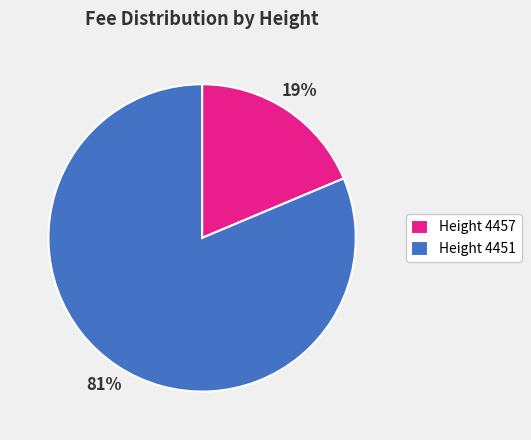

To the nearest percent, what is the average slice percentage?

50%